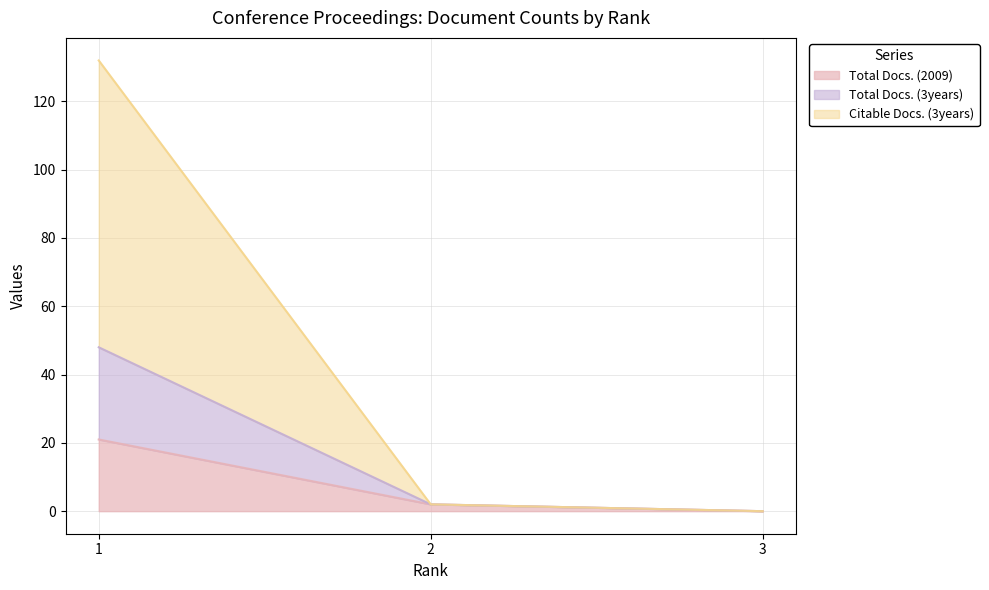

What is the total value across all series at 1?

201